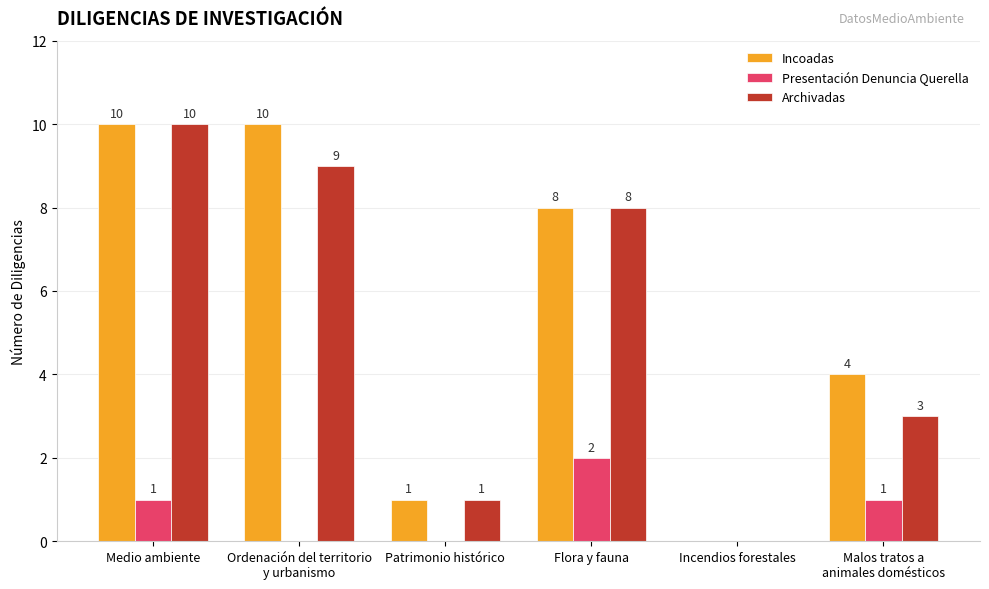

What is the total value across all series at Malos tratos a
animales domésticos?

8